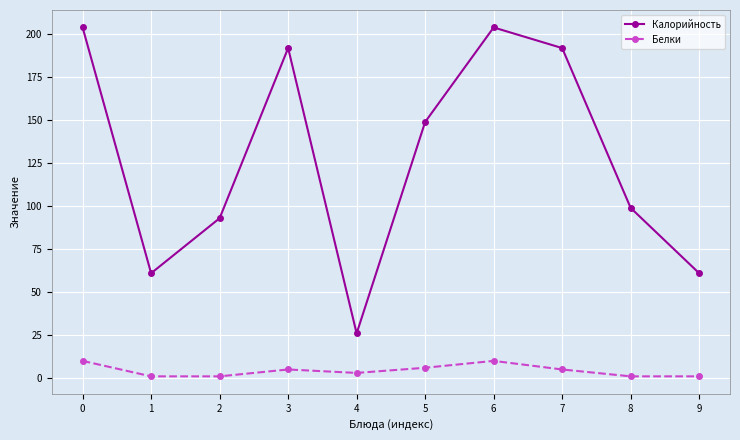

Where is the first local maximum for Белки?

3